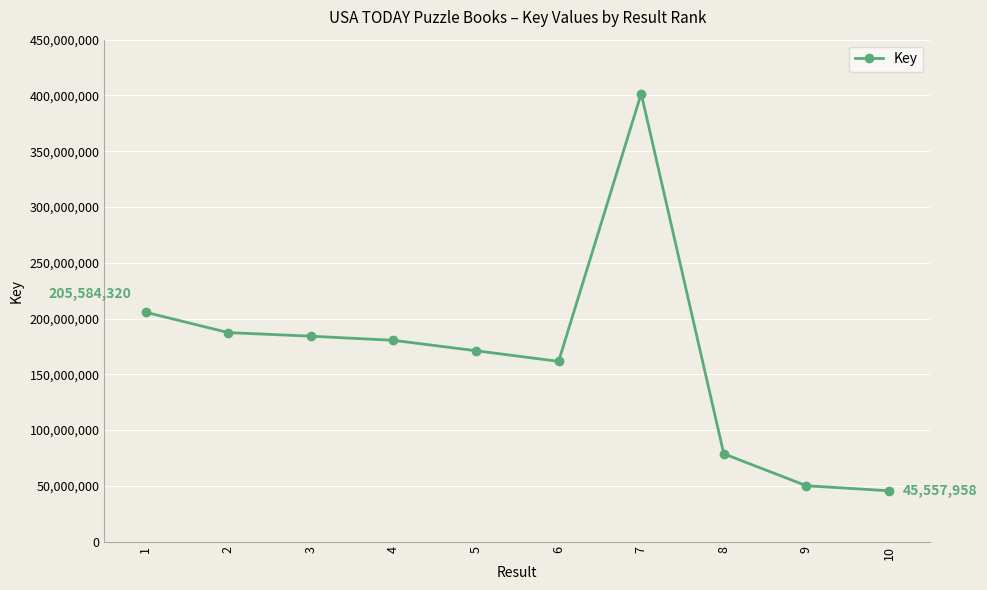

Where does the data first go above 180436328?

1